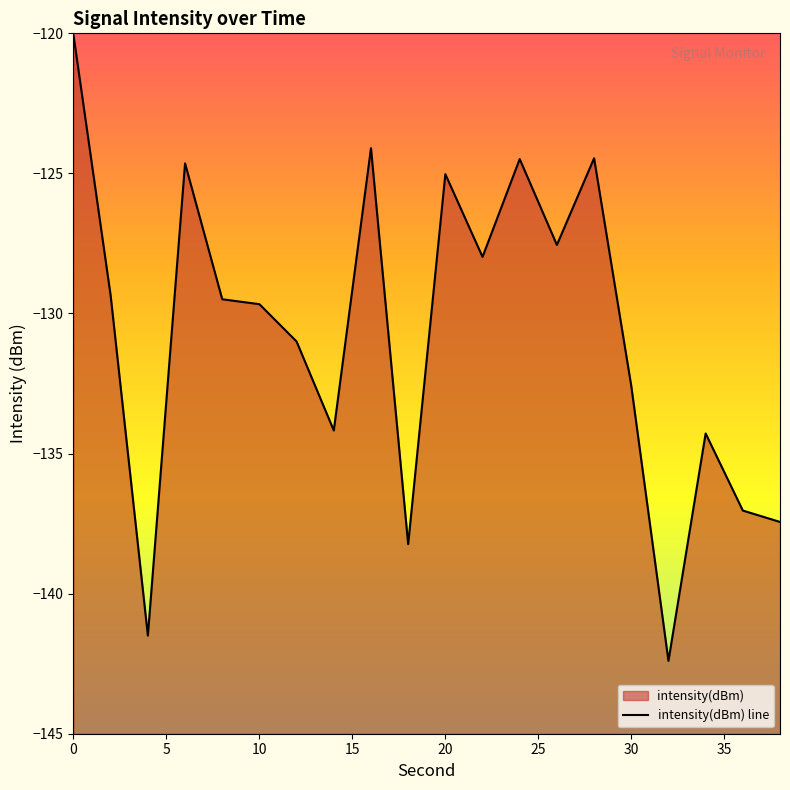

What is the minimum value shown in the chart?

-142.4